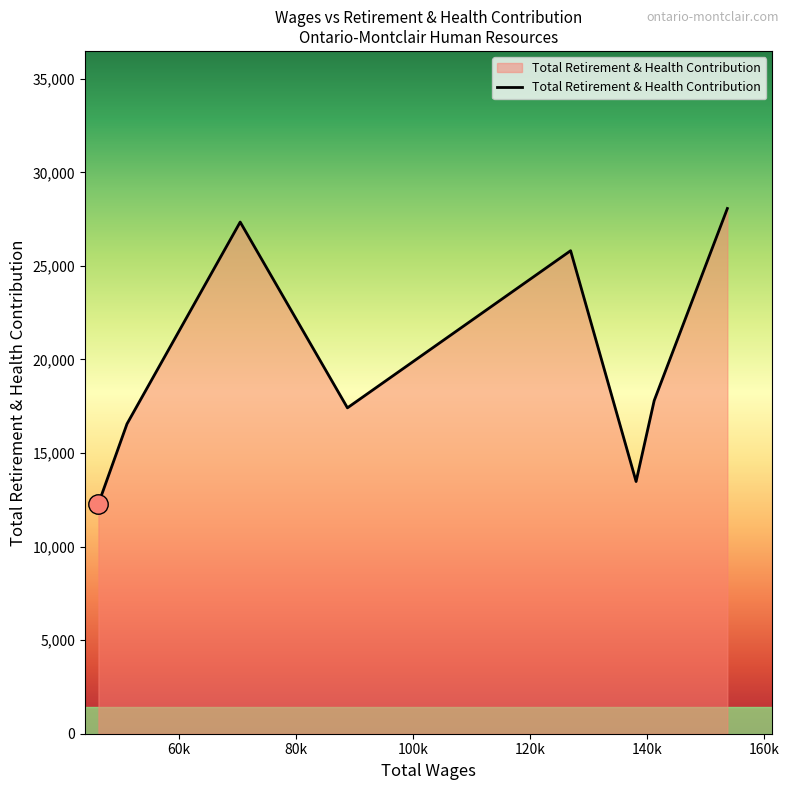

True or false: there are more than 2 points higher than both neighbors.

False